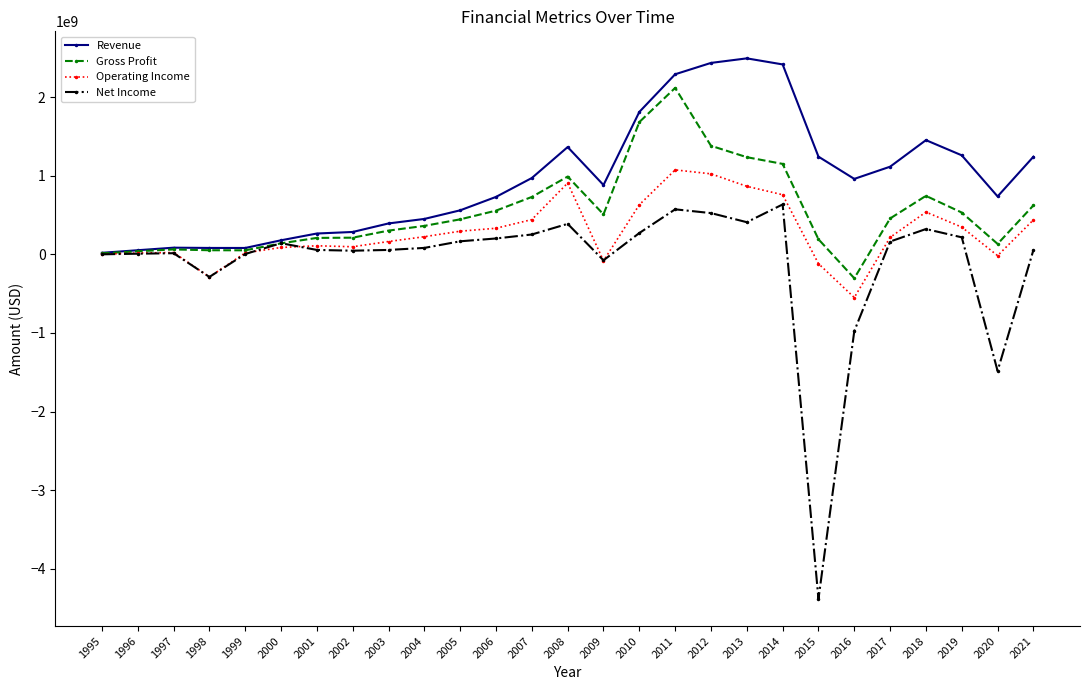

True or false: Net Income has more than 1 interior local peaks.

True